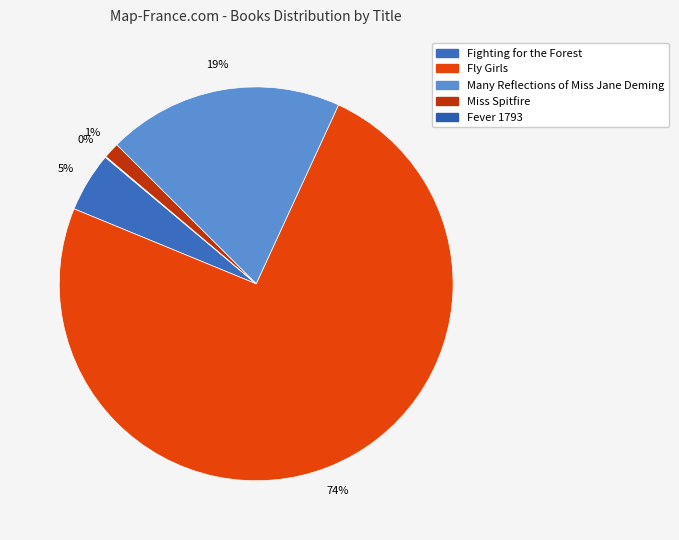

How many segments does this pie chart have?

5